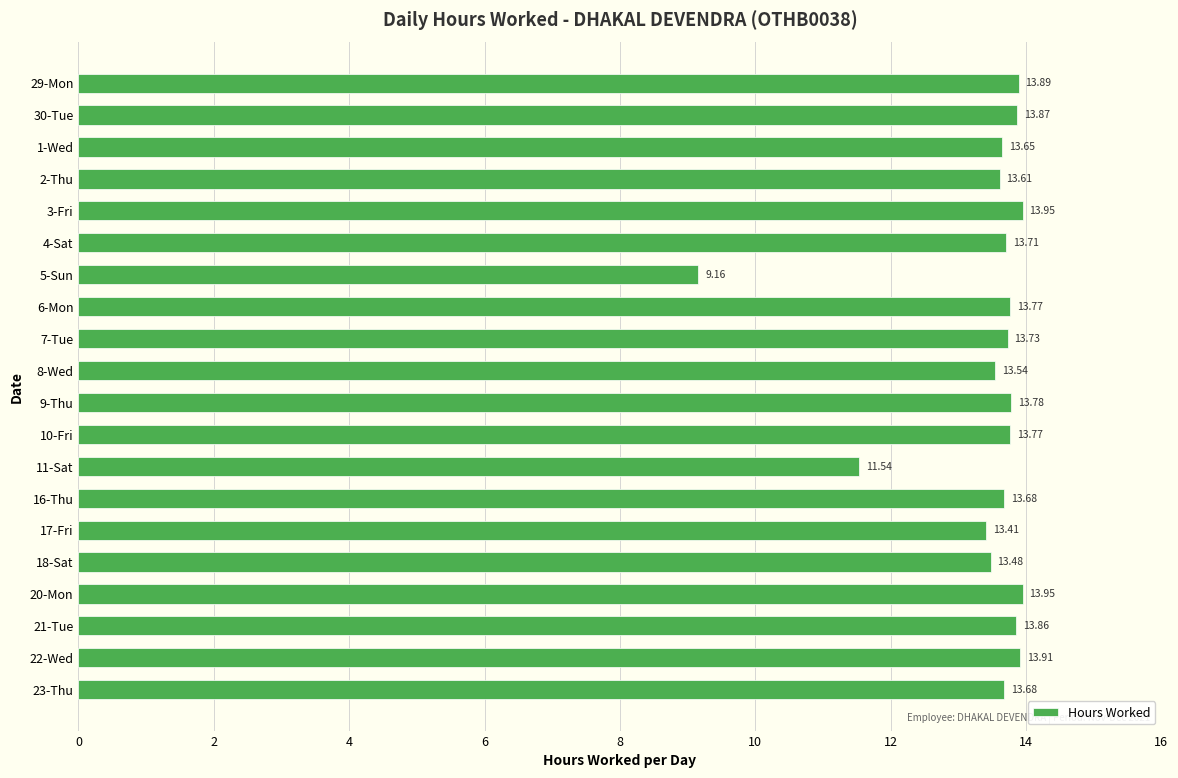

What is the difference between the second highest and second lowest values?

2.4